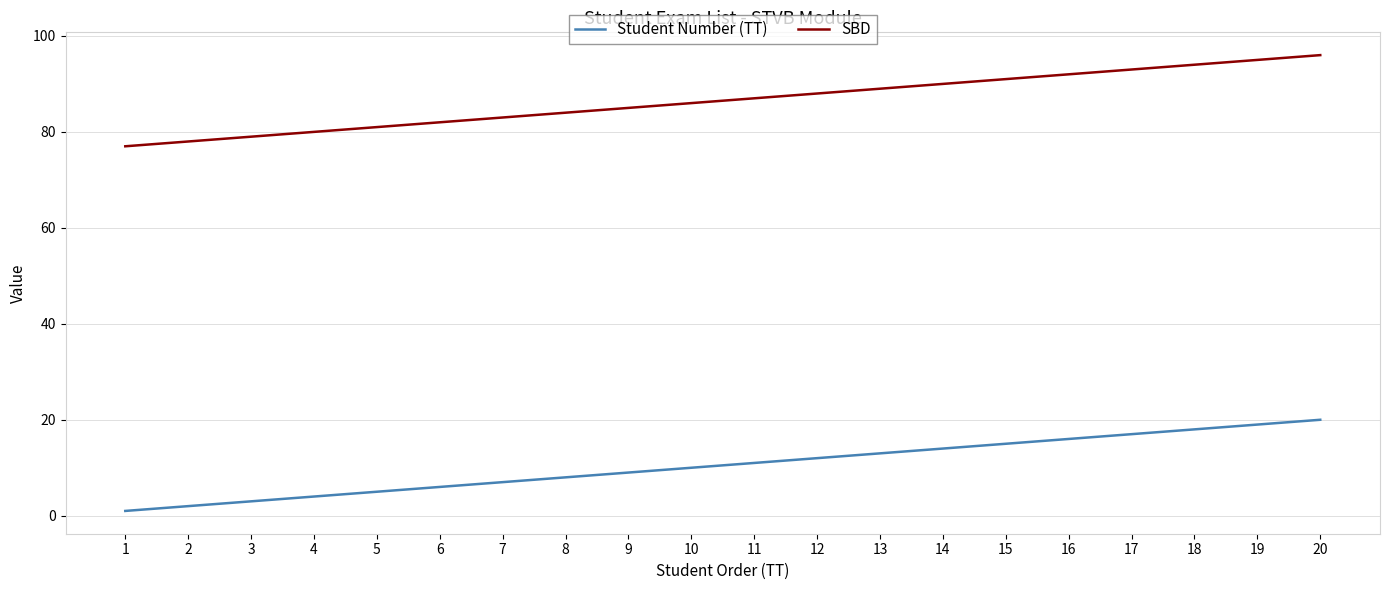

Which category has the lowest value across all series?

1